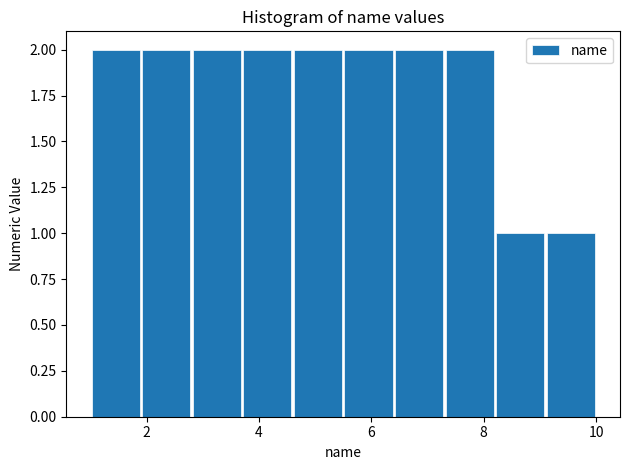

Reading left to right, transcribe this chart: for each bar, give the range it covers on the x-axis and its height. Neither the bar edges nor the heights are printed on the chart, so give them approximately, as read against the axes.

1.0 to 1.9: 2
1.9 to 2.8: 2
2.8 to 3.7: 2
3.7 to 4.6: 2
4.6 to 5.5: 2
5.5 to 6.4: 2
6.4 to 7.3: 2
7.3 to 8.2: 2
8.2 to 9.1: 1
9.1 to 10.0: 1